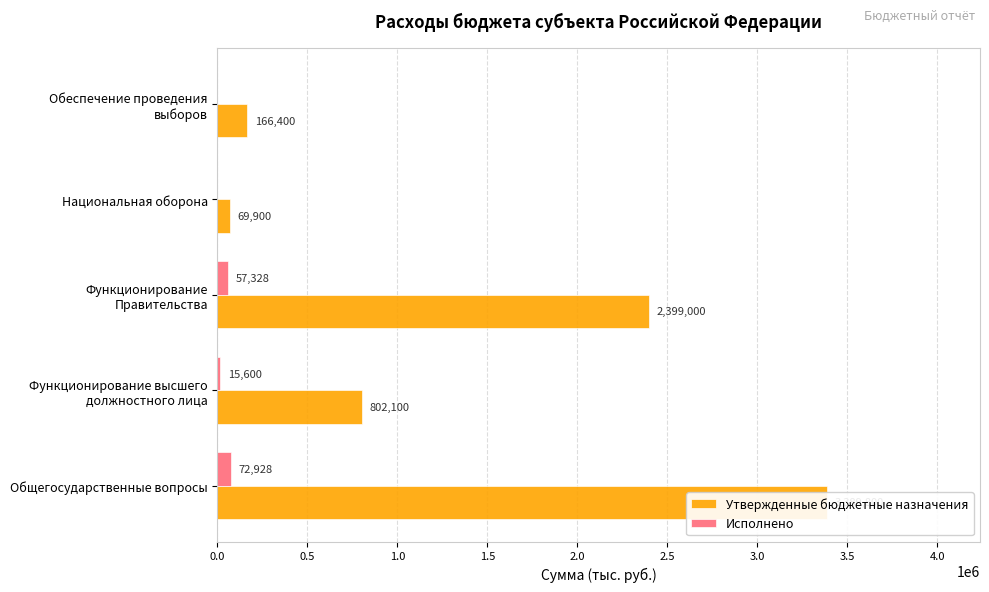

Does the chart contain stacked bars?

No